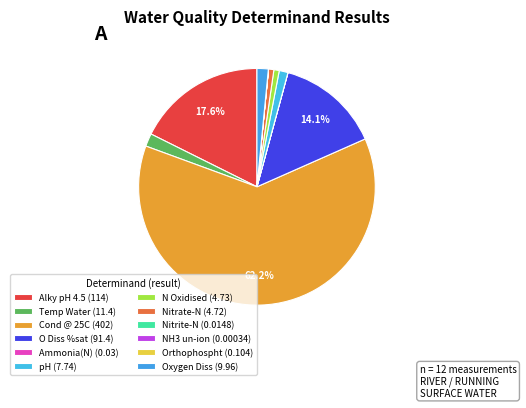

To the nearest percent, what is the average slice percentage?

8%